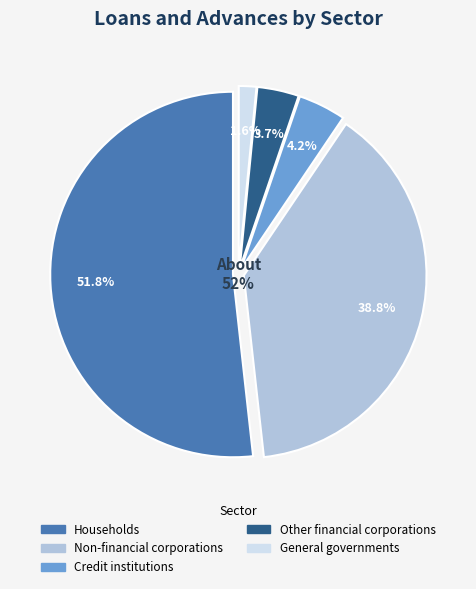

Which slice is the smallest?

General governments